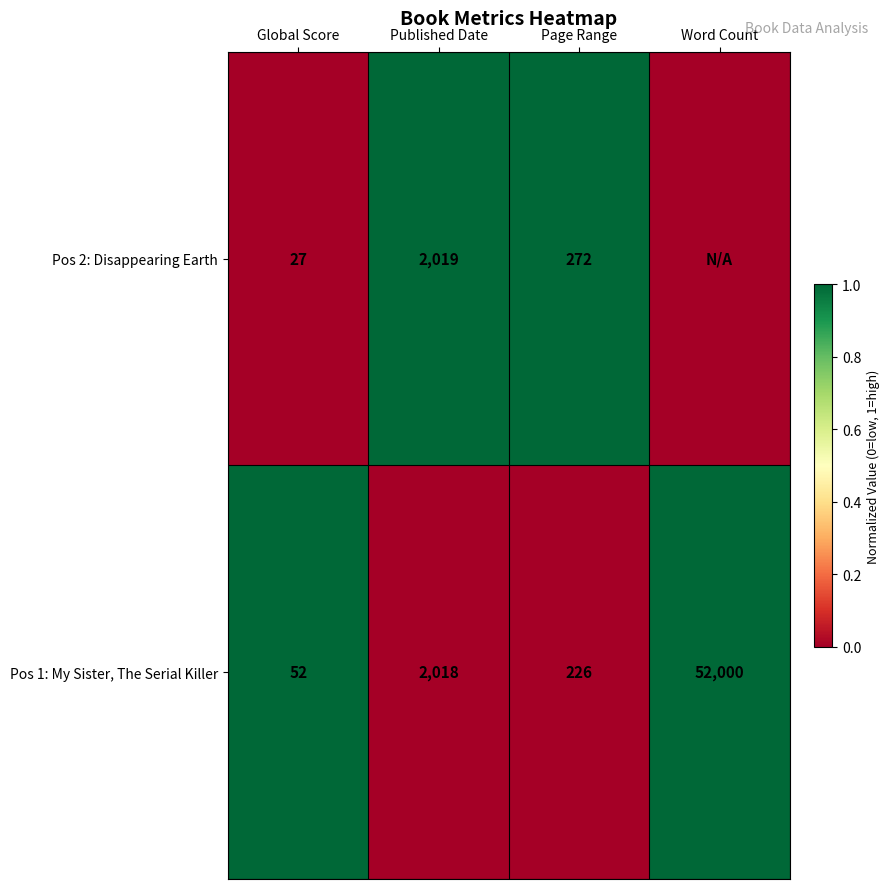

What is the difference between the highest and lowest values at Global Score?

25